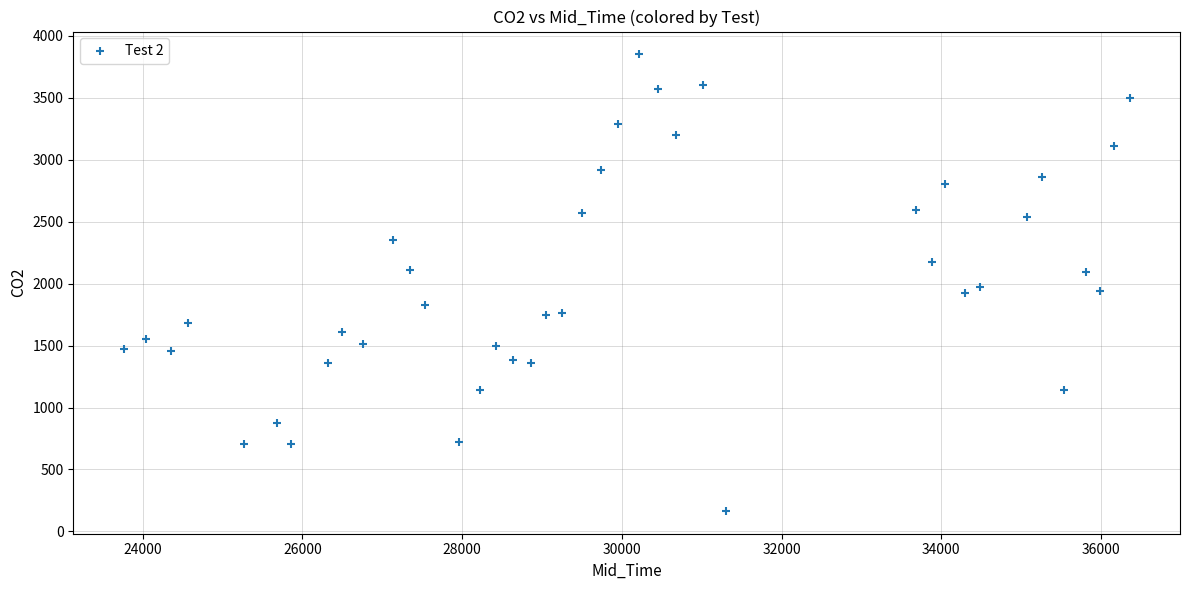

What is the range of Y values (max minus min)?

3685.6